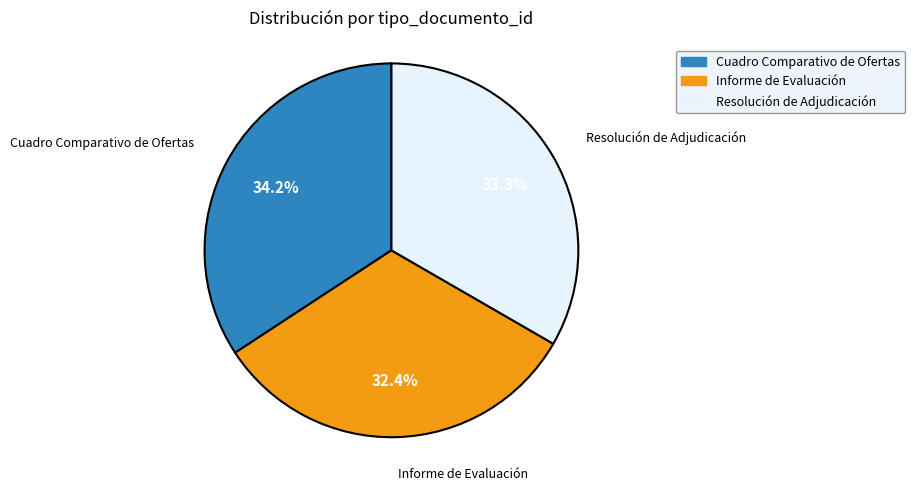

Is the sum of Resolución de Adjudicación and Informe de Evaluación greater than half?

Yes